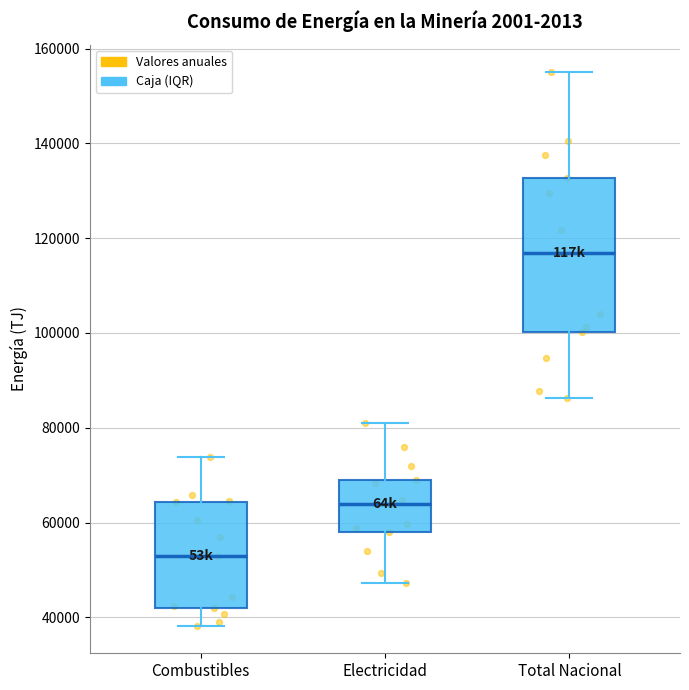

Where is the lower edge of the box for Combustibles on the y-axis? The values are not printed on the chart, so give them approximately, as read against the axis.

42000